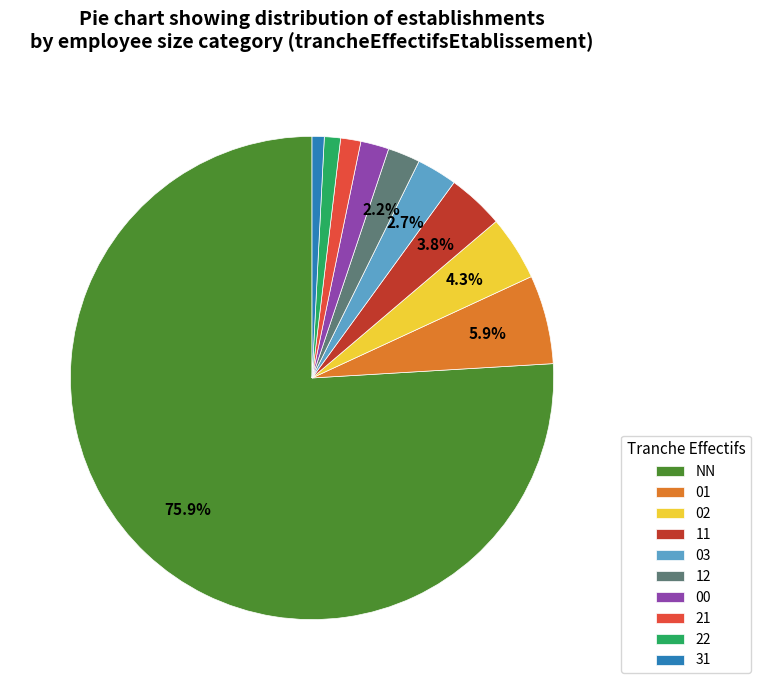

Is 02 the majority of the pie?

No